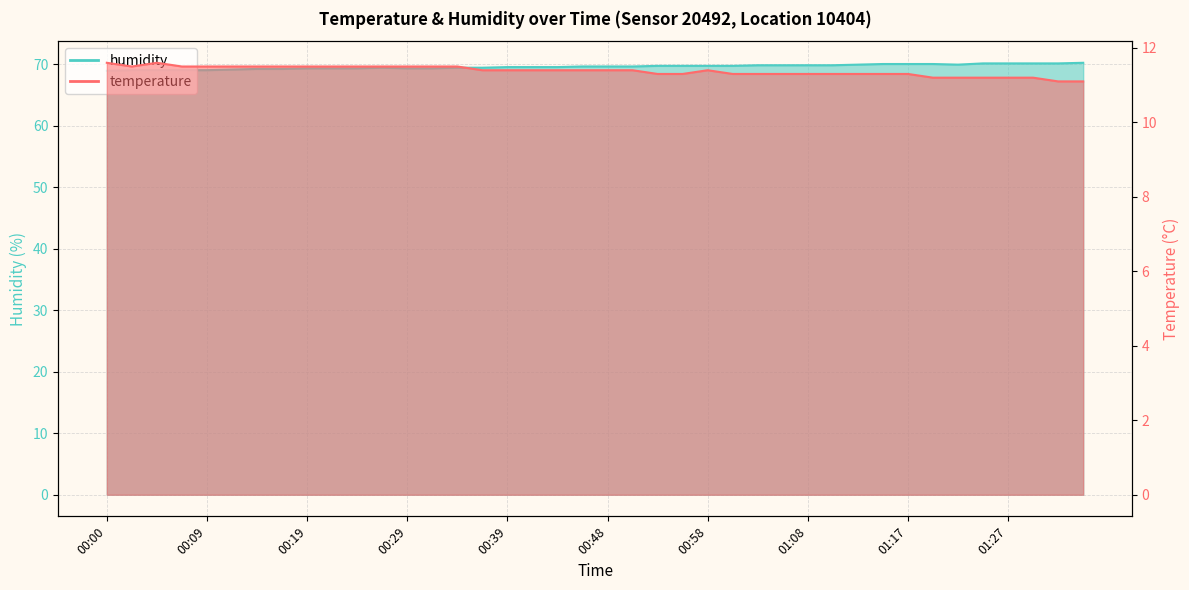

What is the sum of all humidity values?

2782.8